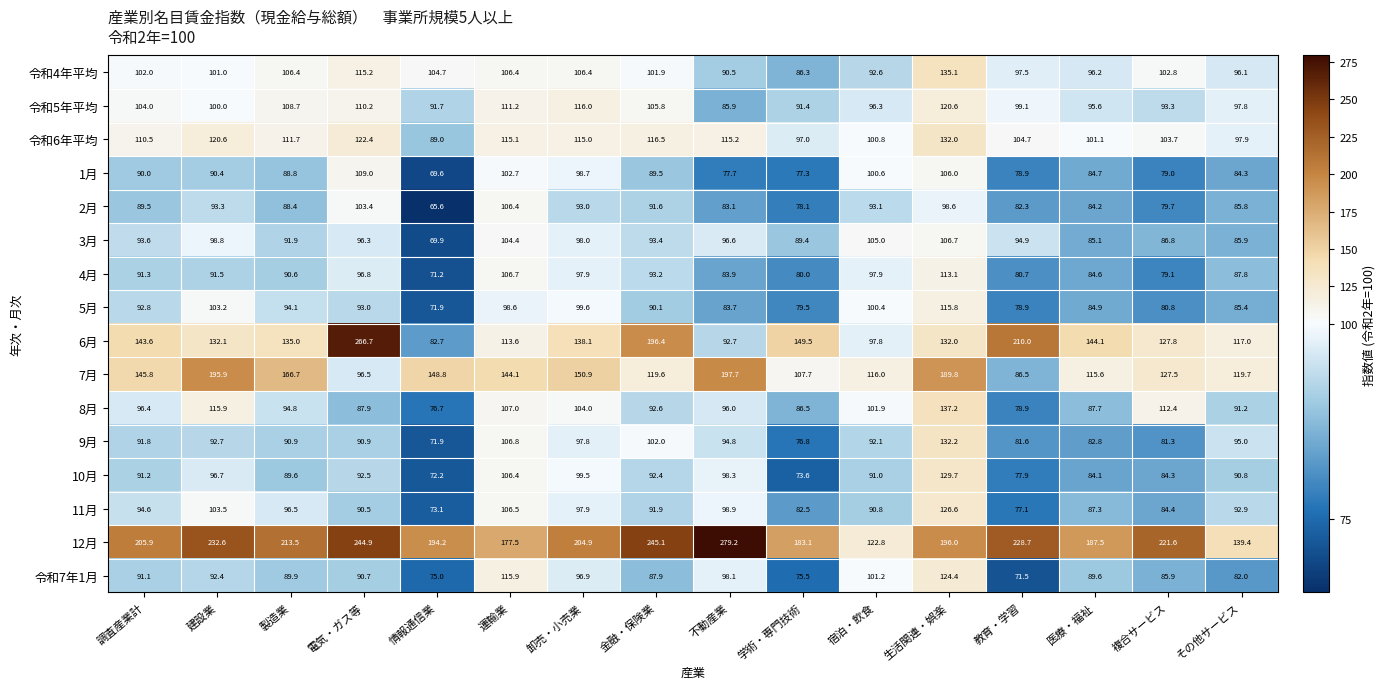

Read the 2月 value at 不動産業.

83.1